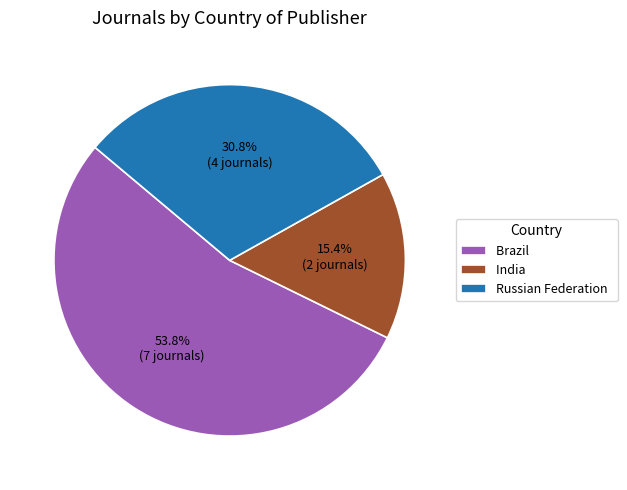

Does Brazil account for over 50% of the chart?

Yes